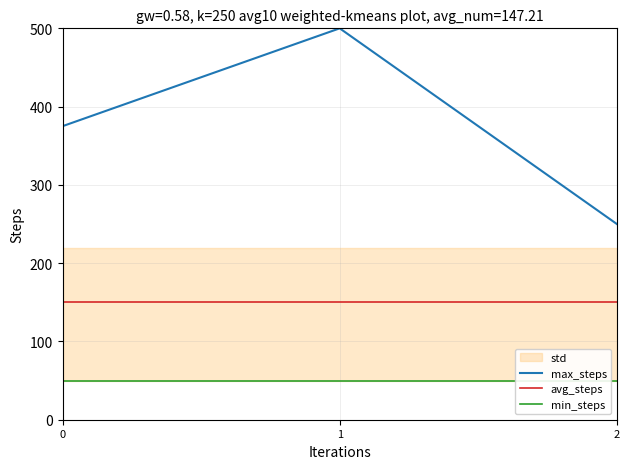

What is the lowest value of the max_steps series?

250